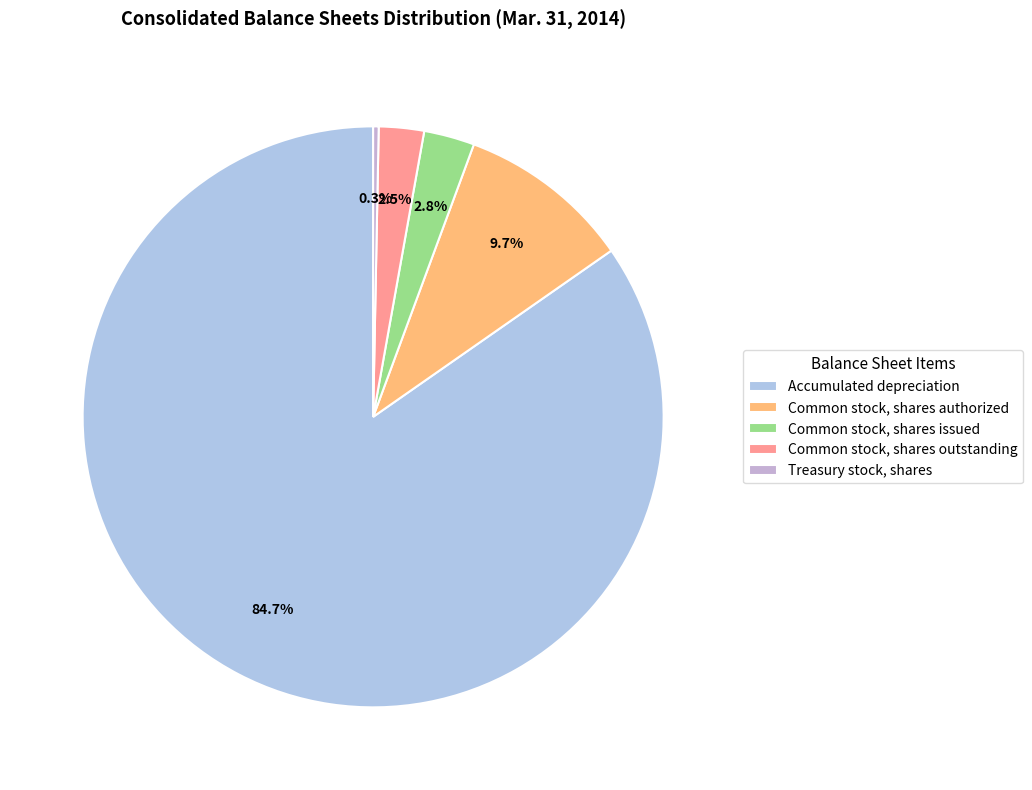

Which category accounts for the majority?

Accumulated depreciation